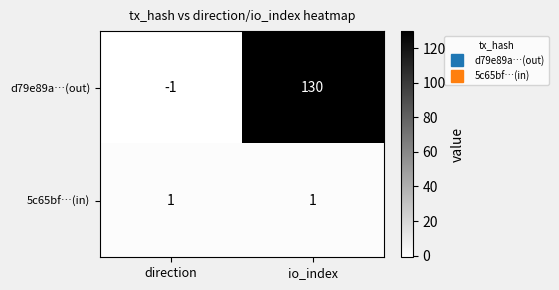

What is the highest value of the d79e89a…(out) series?

130